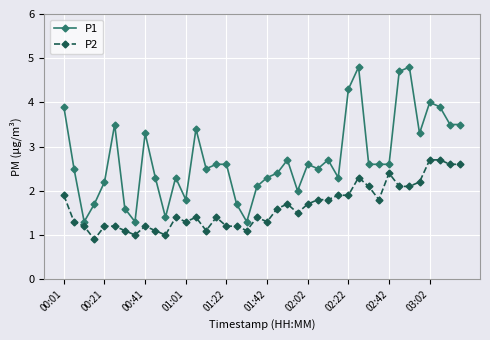

True or false: P2 has more than 2 interior local peaks.

True